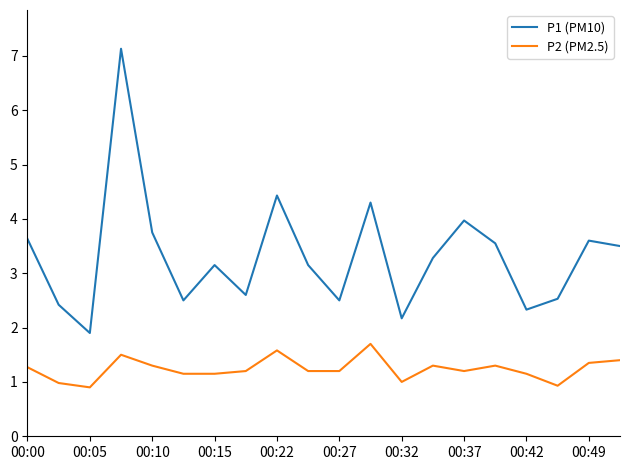

What is the difference between the maximum and minimum values in the P2 (PM2.5) series?

0.8